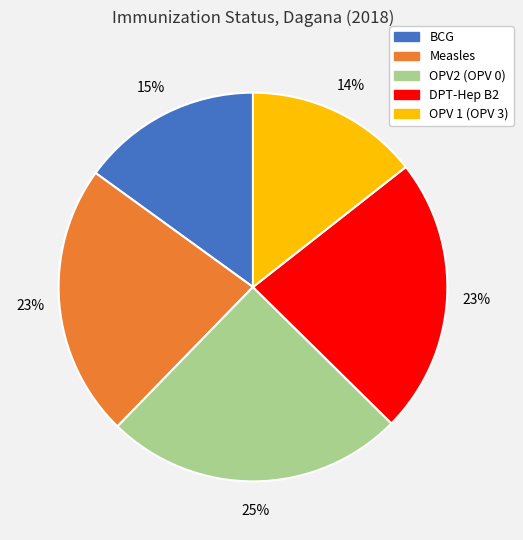

How many segments does this pie chart have?

5